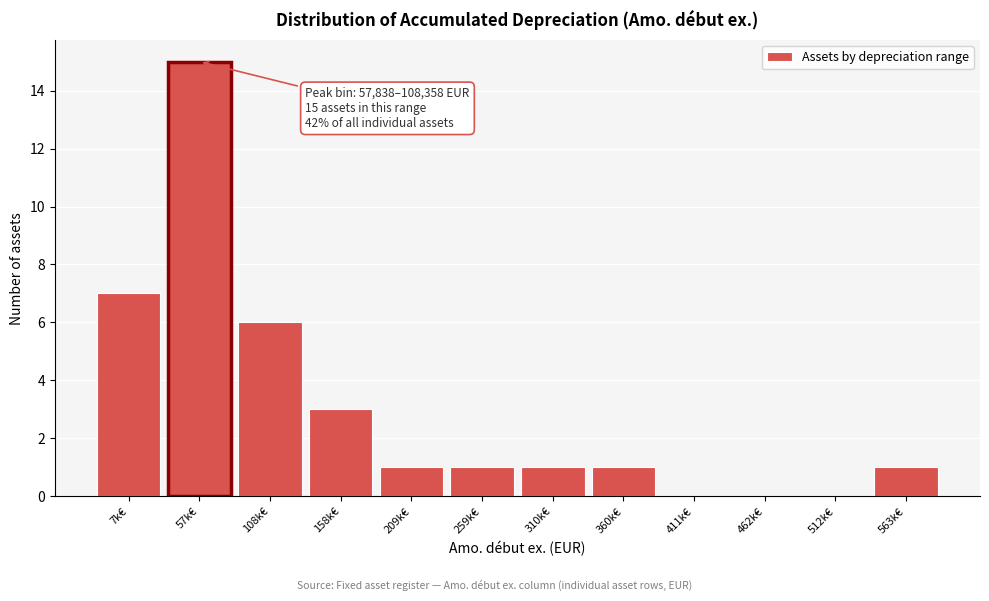

Reading left to right, transcribe all the data shown in this chart.

7k€=7	57k€=15	108k€=6	158k€=3	209k€=1	259k€=1	310k€=1	360k€=1	411k€=0	462k€=0	512k€=0	563k€=1